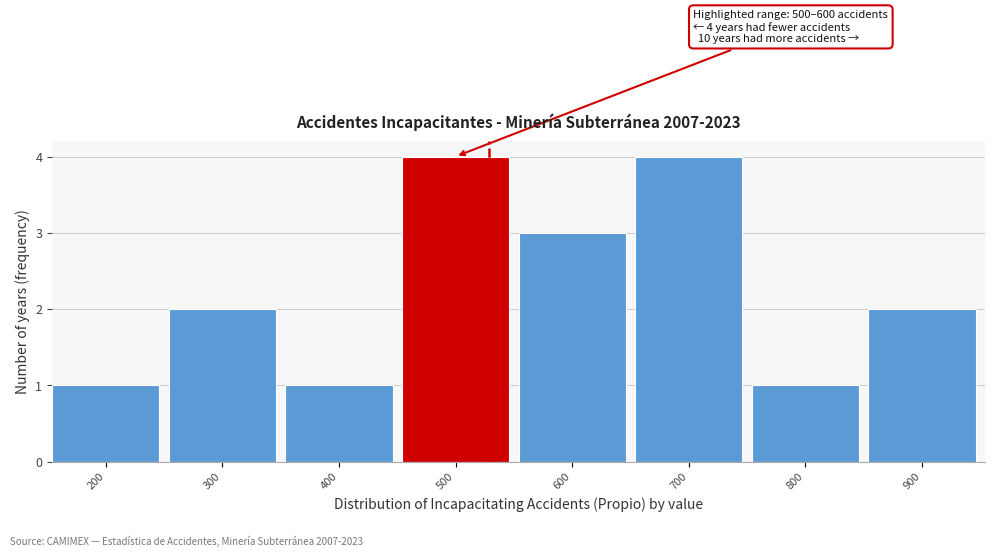

Reading right to left, extract all data points from this chart.

2	1	4	3	4	1	2	1